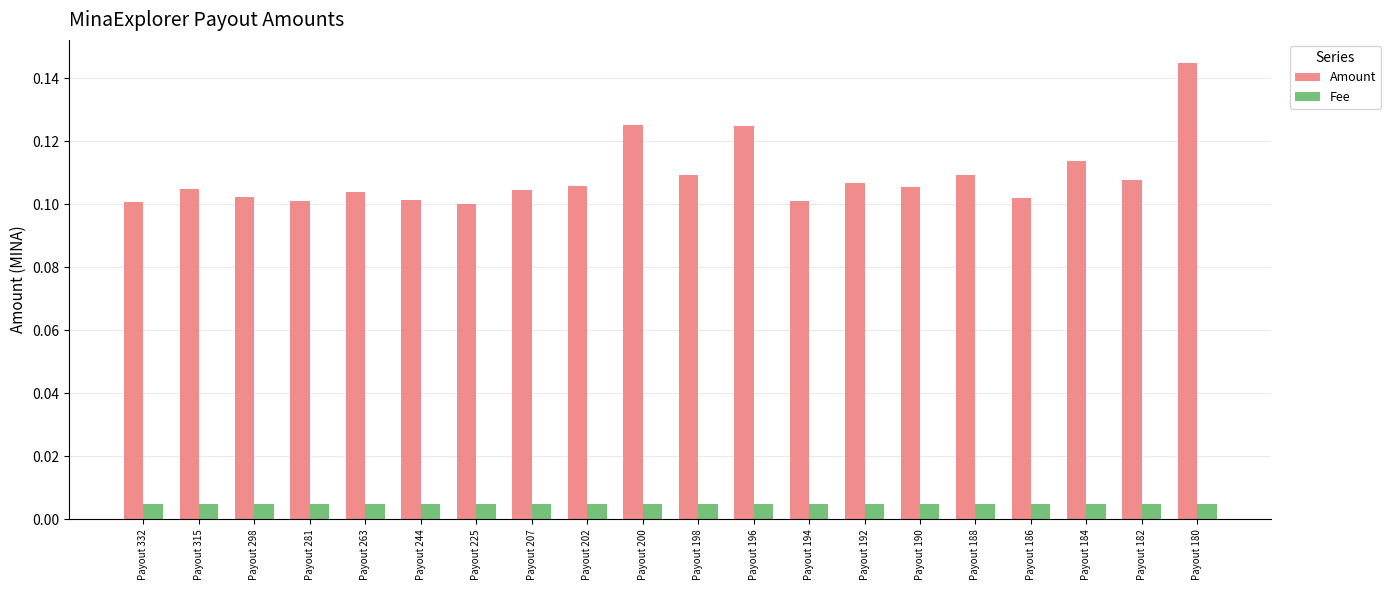

Rank the series by their average value, from lowest to highest.

Fee, Amount